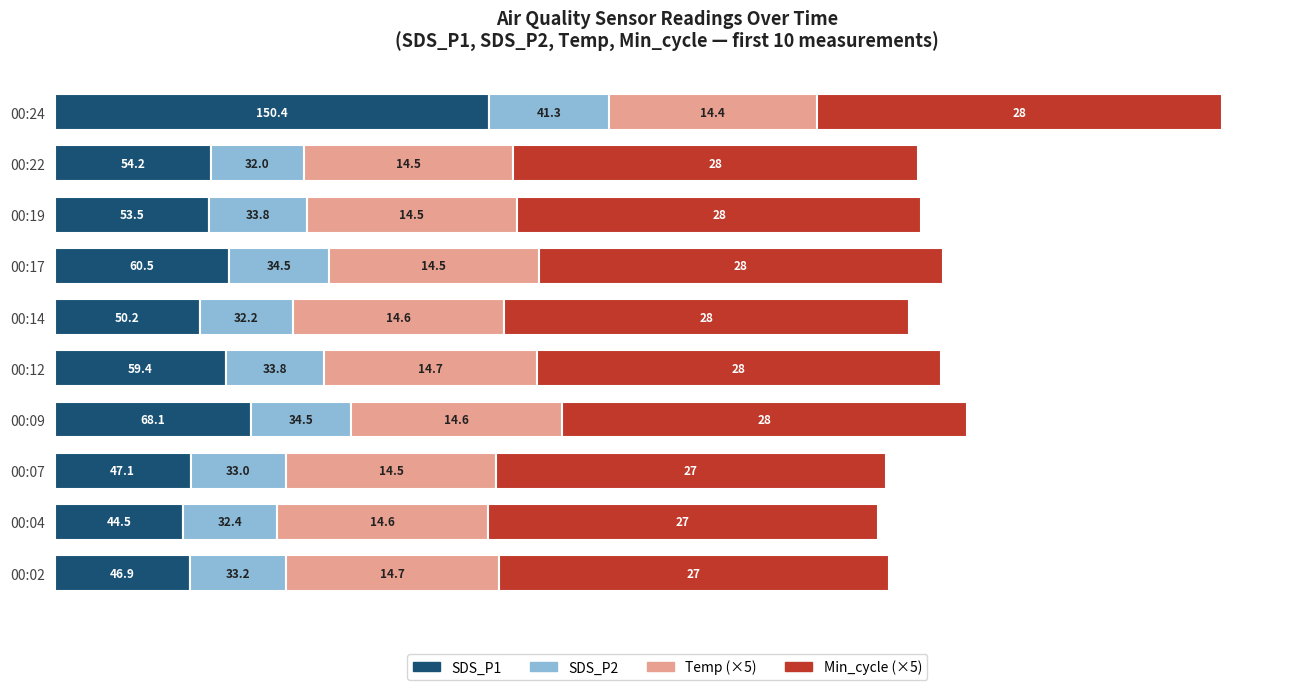

At which label does SDS_P1 reach its minimum?

00:04